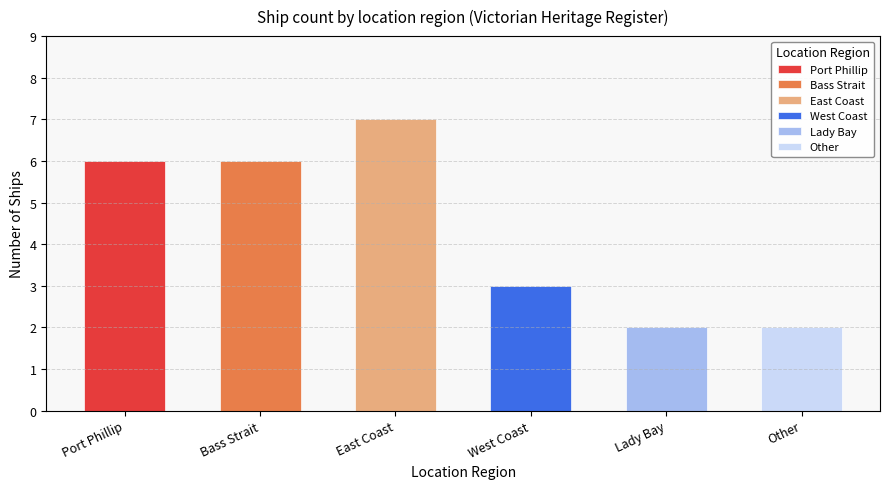

Read the value at Port Phillip.

6